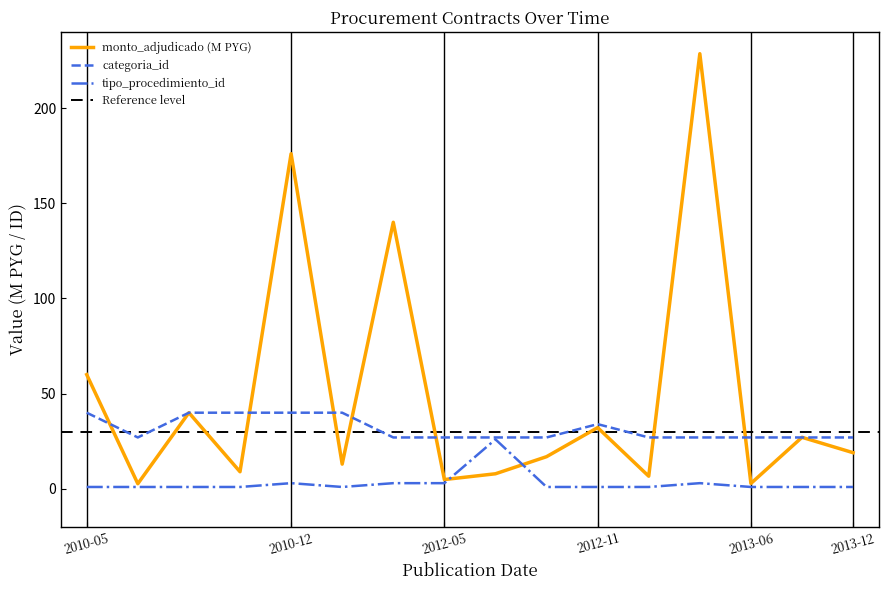

In tipo_procedimiento_id, how many points are higher than both neighbors (excluding endpoints)?

3